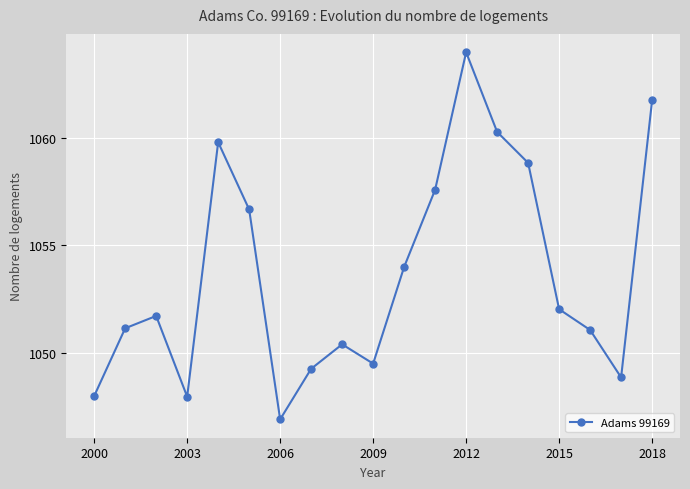

How many interior local valleys (lower than both neighbors) does the data have?

4